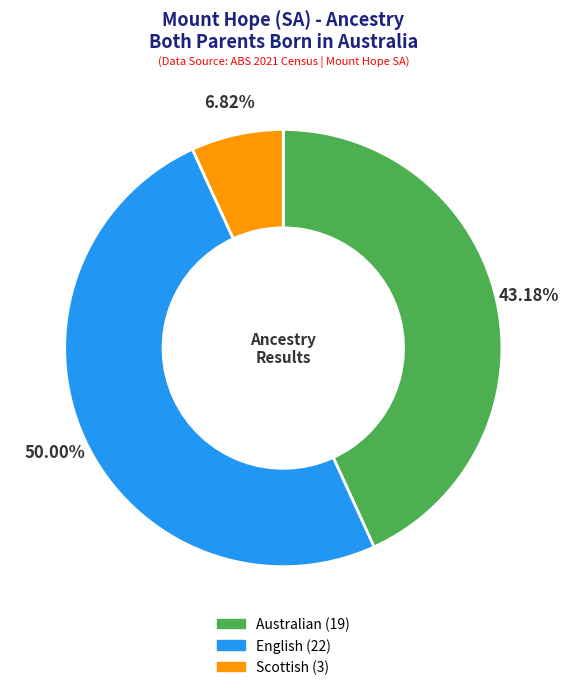

True or false: Scottish accounts for 7% of the total.

True